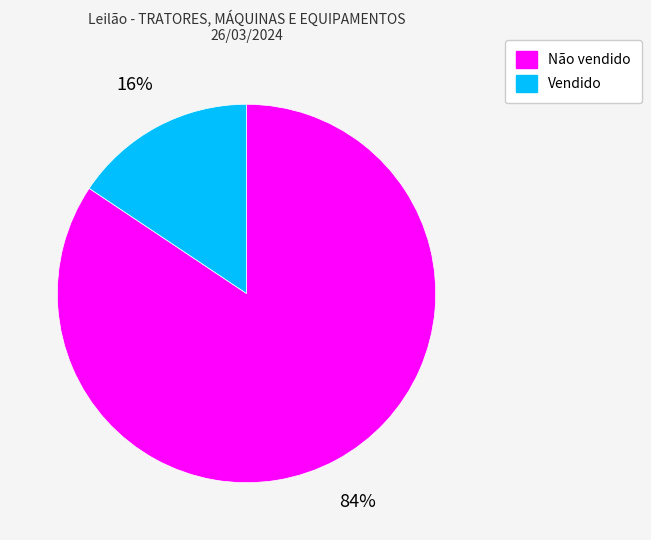

Rank the categories by value from highest to lowest.

Não vendido, Vendido